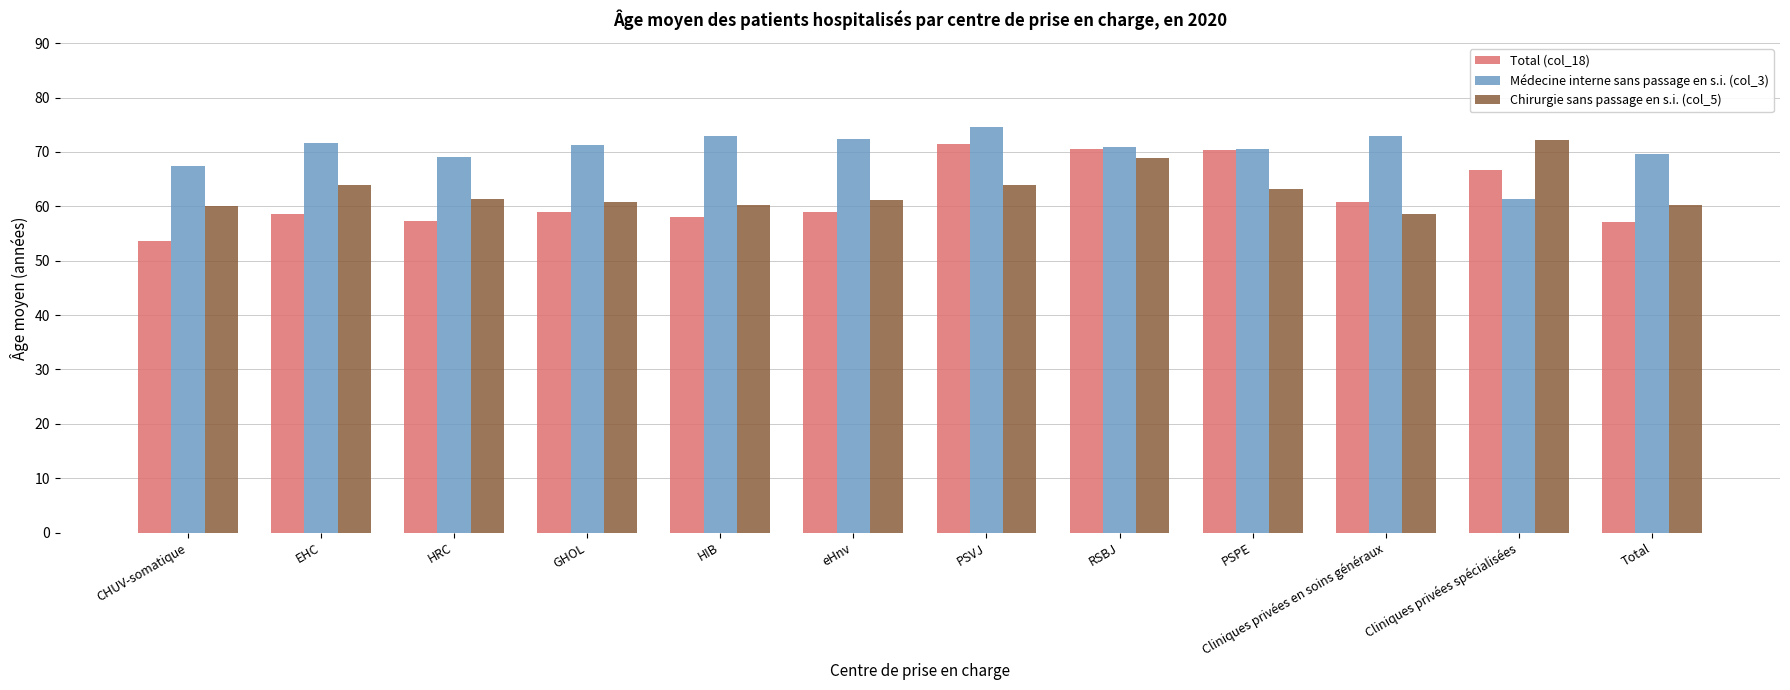

Which series has the widest spread of values?

Total (col_18)